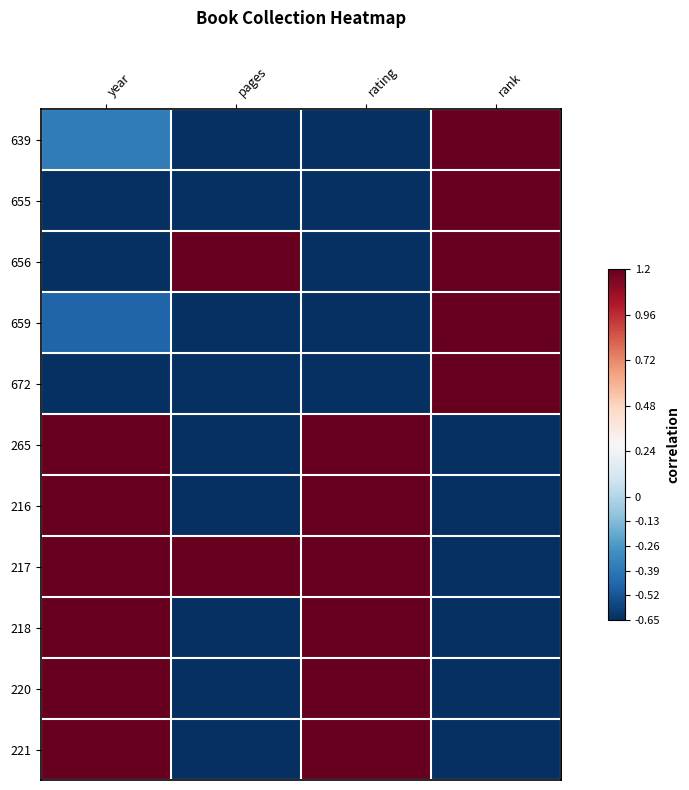

Reading left to right, list all the values displayed in this chart.

639: year=-0.4	pages=-0.7	rating=-0.7	rank=1.2
655: year=-0.7	pages=-0.7	rating=-0.7	rank=1.2
656: year=-0.7	pages=1.2	rating=-0.7	rank=1.2
659: year=-0.5	pages=-0.7	rating=-0.7	rank=1.2
672: year=-0.7	pages=-0.7	rating=-0.7	rank=1.2
265: year=1.2	pages=-0.7	rating=1.2	rank=-0.7
216: year=1.2	pages=-0.7	rating=1.2	rank=-0.7
217: year=1.2	pages=1.2	rating=1.2	rank=-0.7
218: year=1.2	pages=-0.7	rating=1.2	rank=-0.7
220: year=1.2	pages=-0.7	rating=1.2	rank=-0.7
221: year=1.2	pages=-0.7	rating=1.2	rank=-0.7